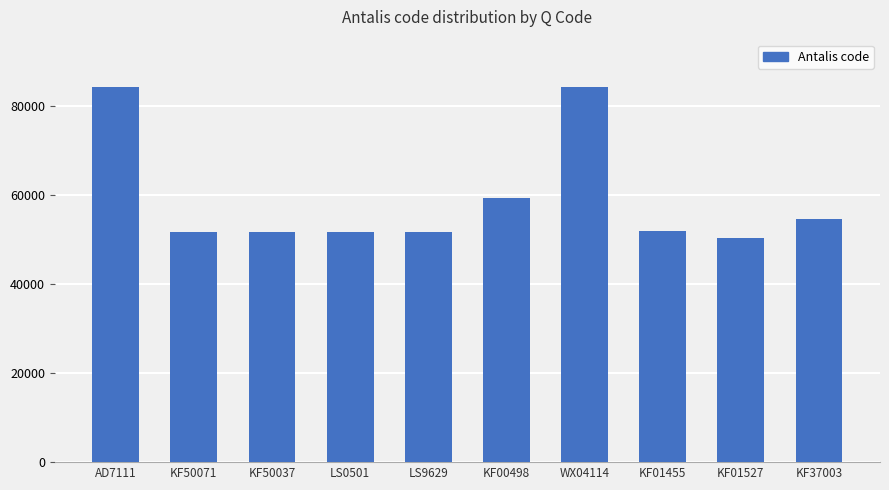

What is the label of the 7th bar from the right?

LS0501